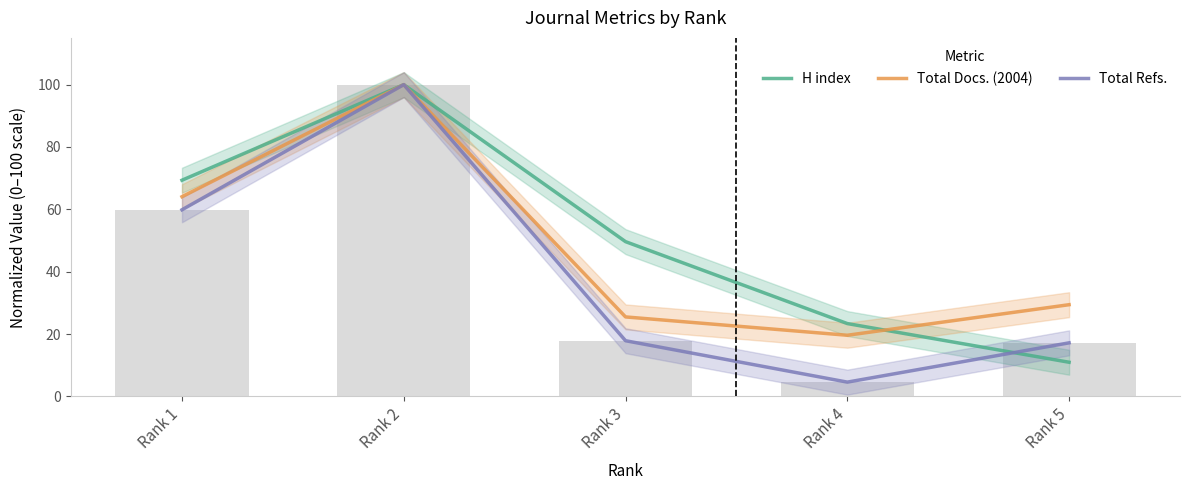

How many data points does each series have?

5